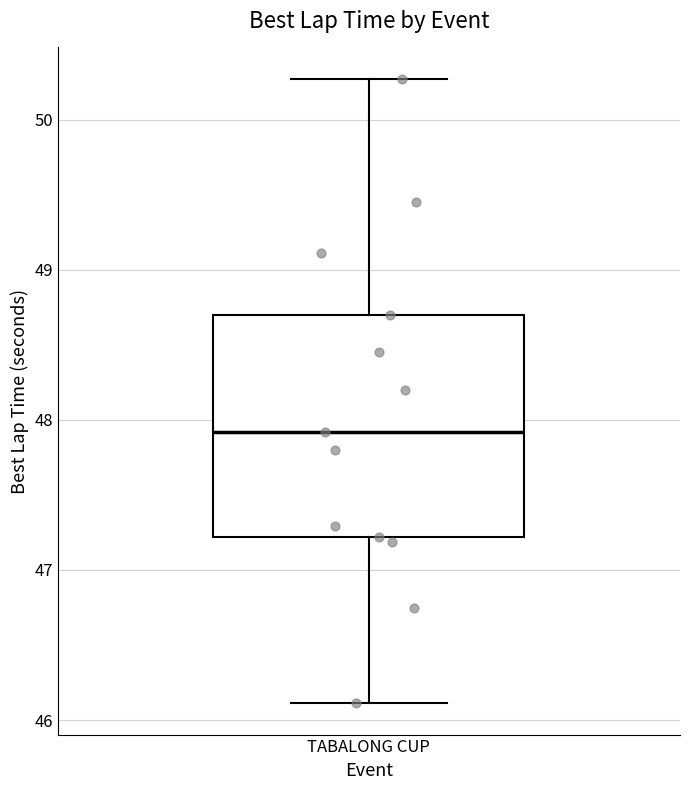

Where does the upper whisker of the box for TABALONG CUP end on the y-axis? The values are not printed on the chart, so give them approximately, as read against the axis.

50.3